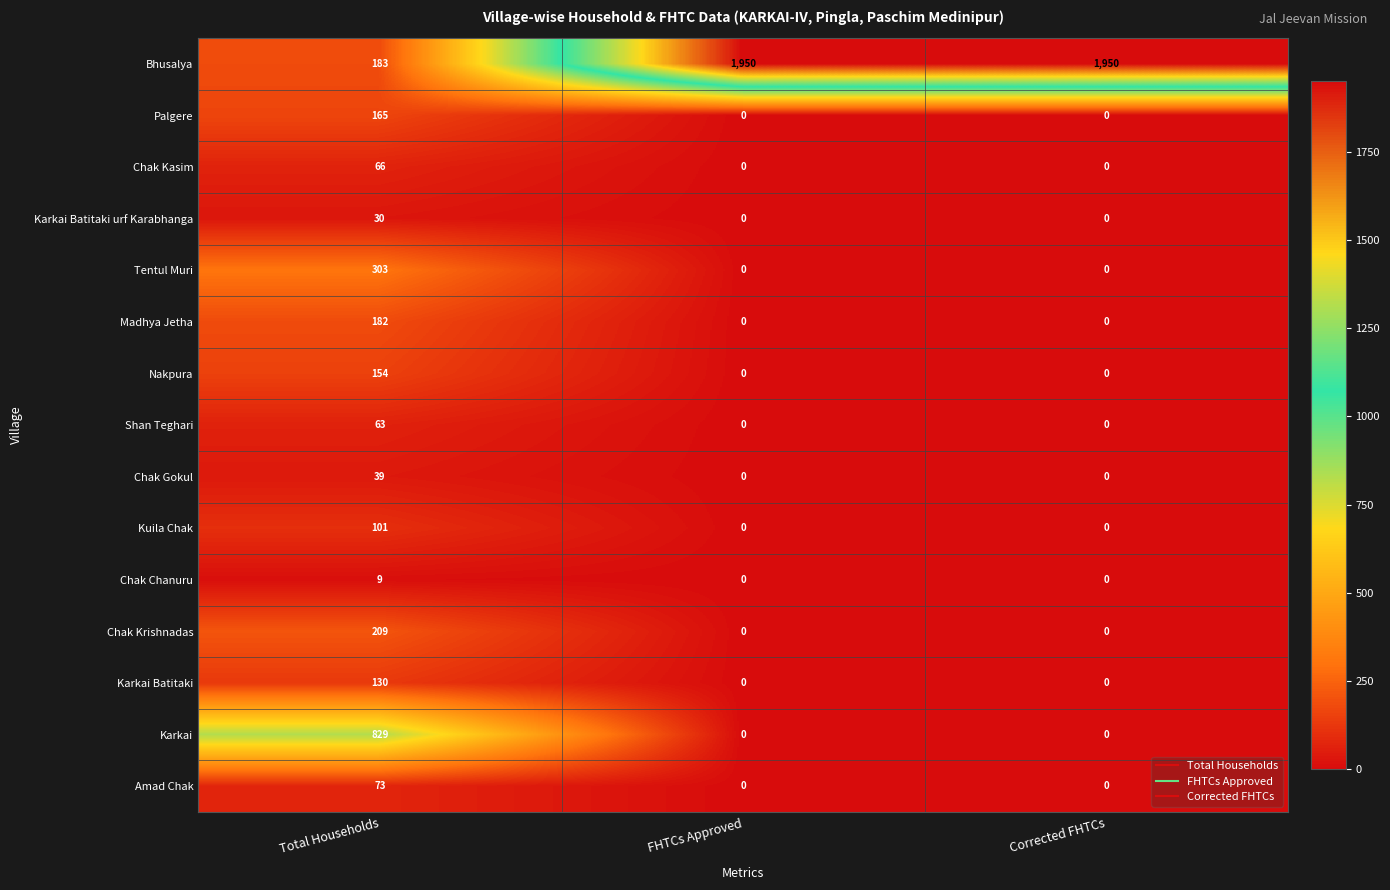

How many Amad Chak values are between 0 and 73?

3